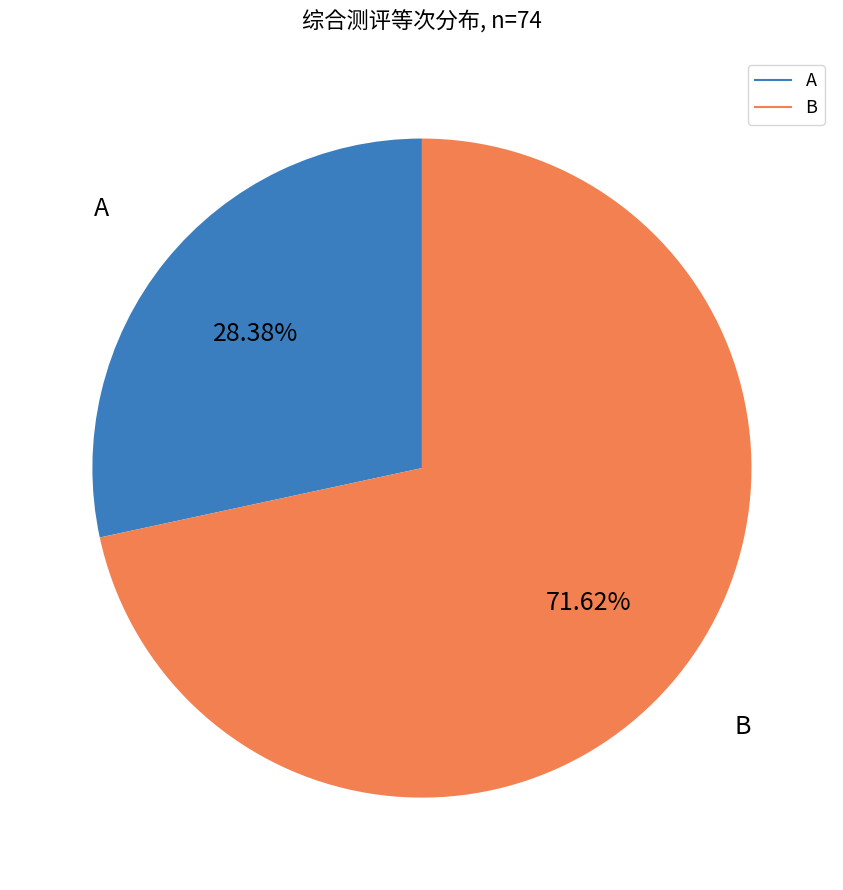

Which category has the biggest portion of the pie?

B